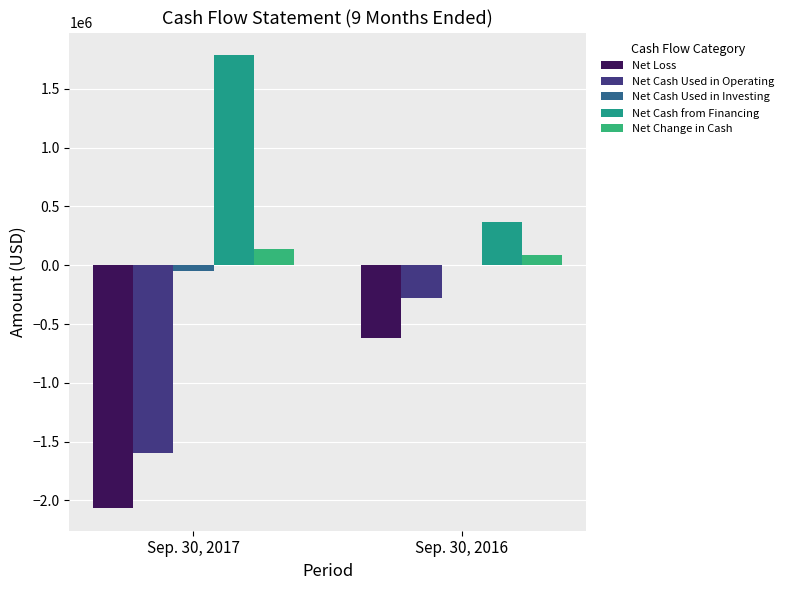

What is the value of the Net Cash Used in Investing bar at the 1st from the left?

-49866